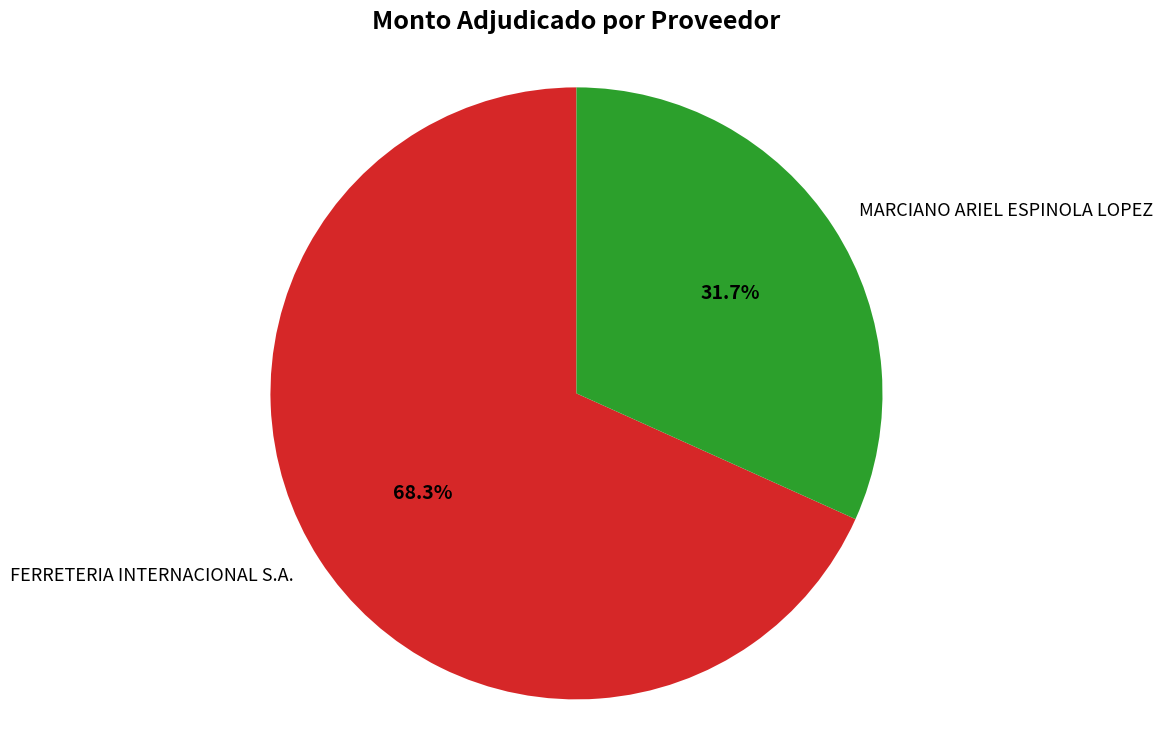

Rank the categories by value from highest to lowest.

FERRETERIA INTERNACIONAL S.A., MARCIANO ARIEL ESPINOLA LOPEZ